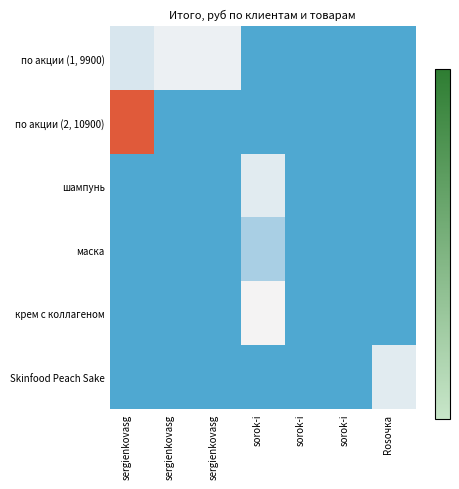

Rank the series by their maximum value, from lowest to highest.

маска, Skinfood Peach Sake, шампунь, по акции (1, 9900), крем с коллагеном, по акции (2, 10900)